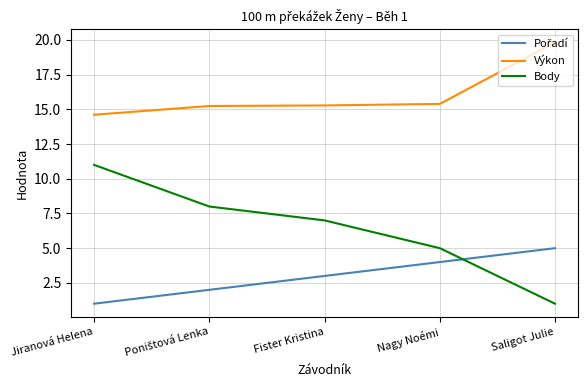

The Výkon series shows 19.8 at Saligot Julie. True or false?

True